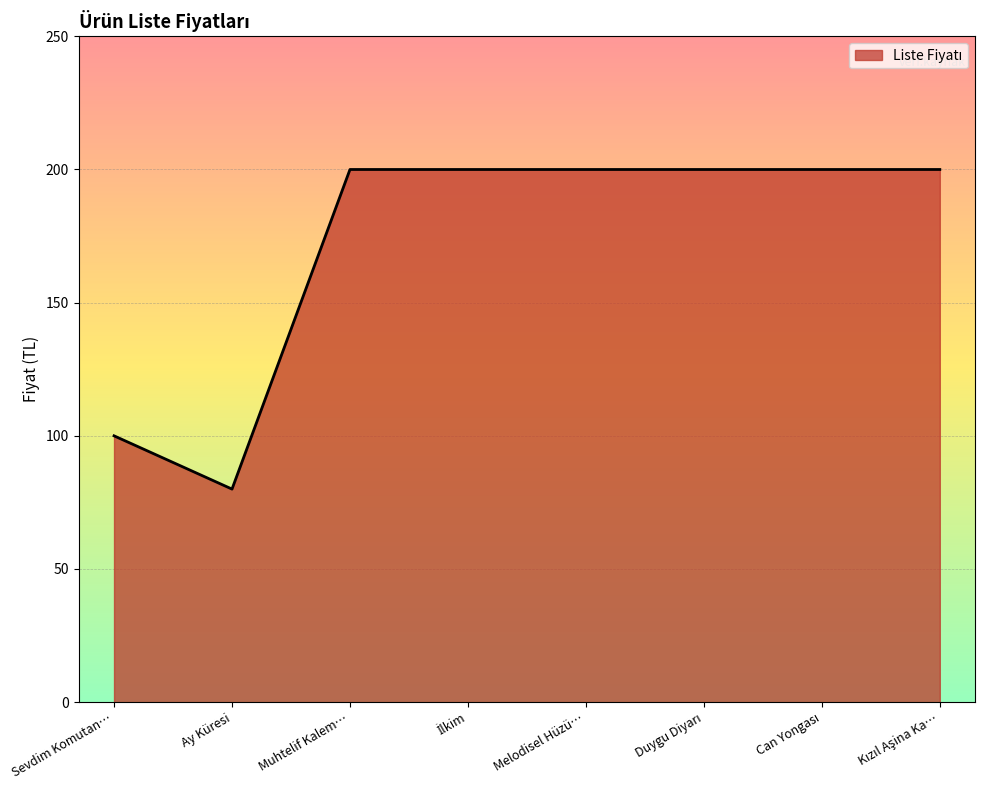

Reading left to right, transcribe all the data shown in this chart.

100	80	200	200	200	200	200	200